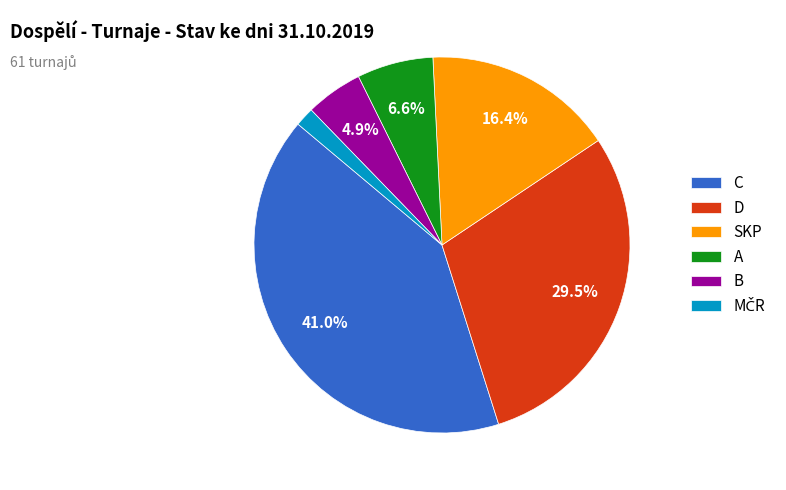

To the nearest percent, what is the average slice percentage?

17%